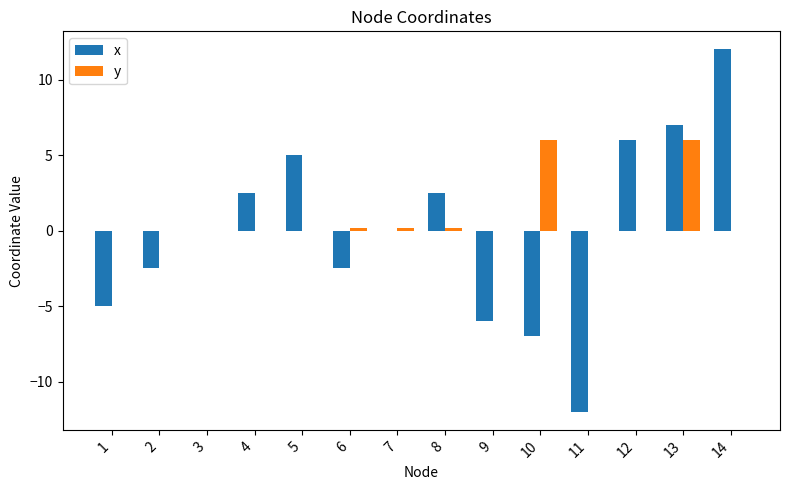

Is it true that x equals -2.5 at 6?

True